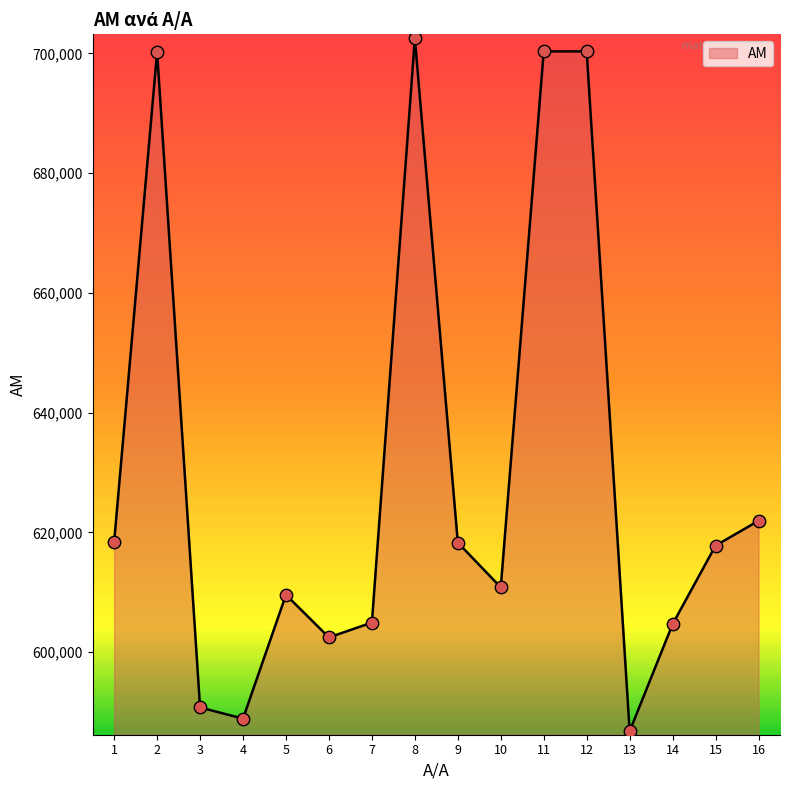

What is the ratio of the value at 9 to the value at 8?

0.9